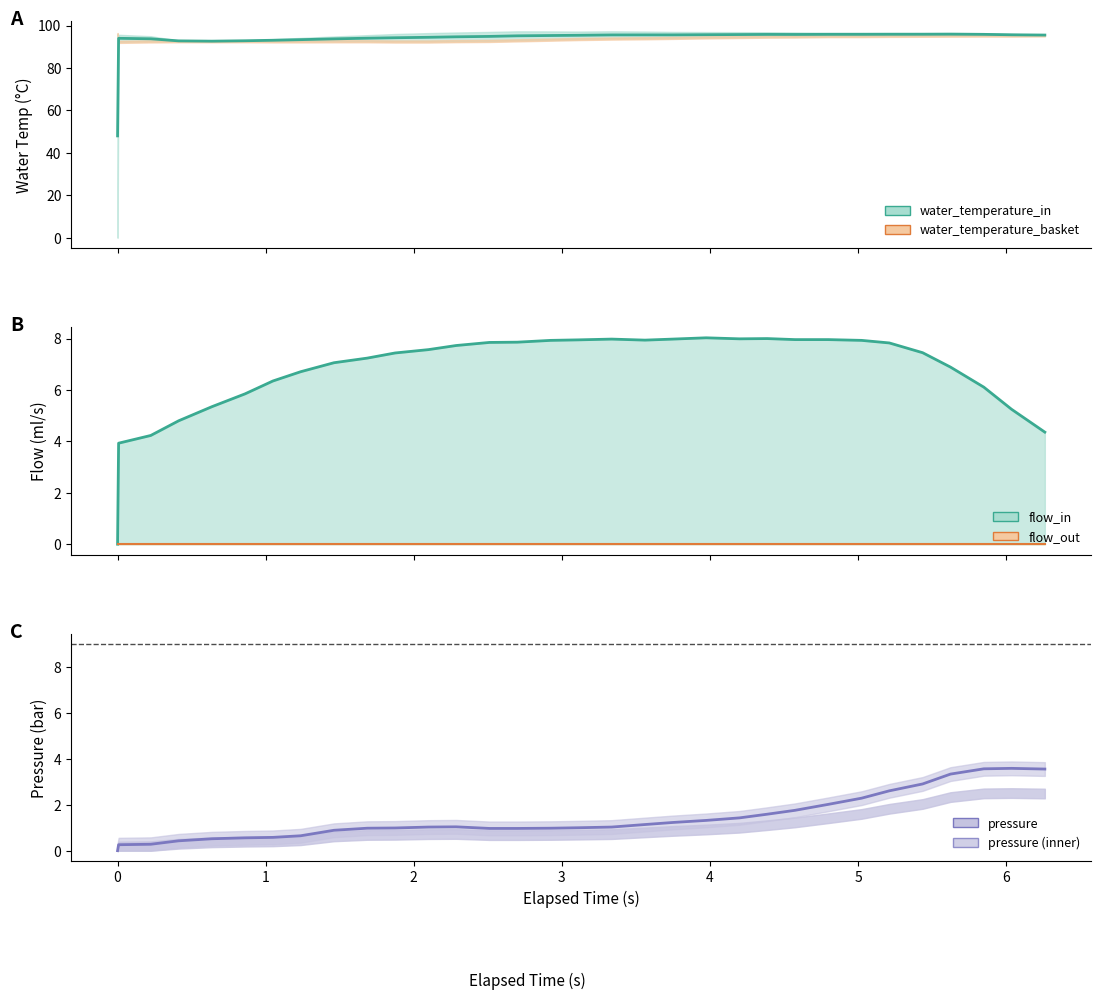

What is the total value across all series at pressure?

98.2